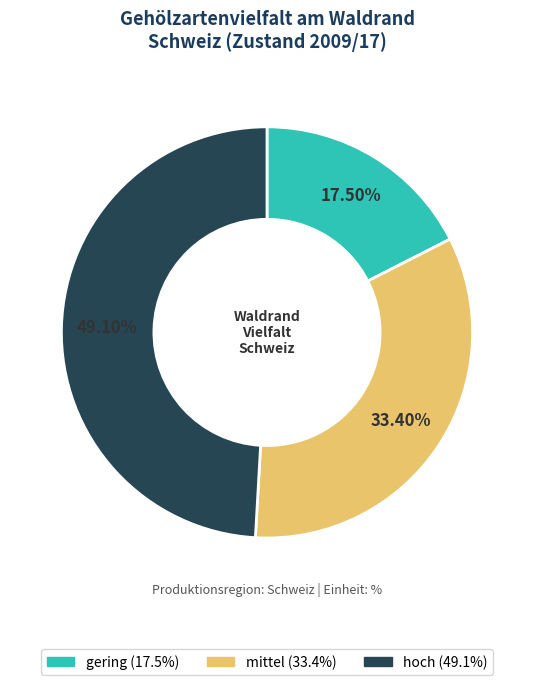

To the nearest percent, what is the difference between the largest and smallest slice percentages?

32%